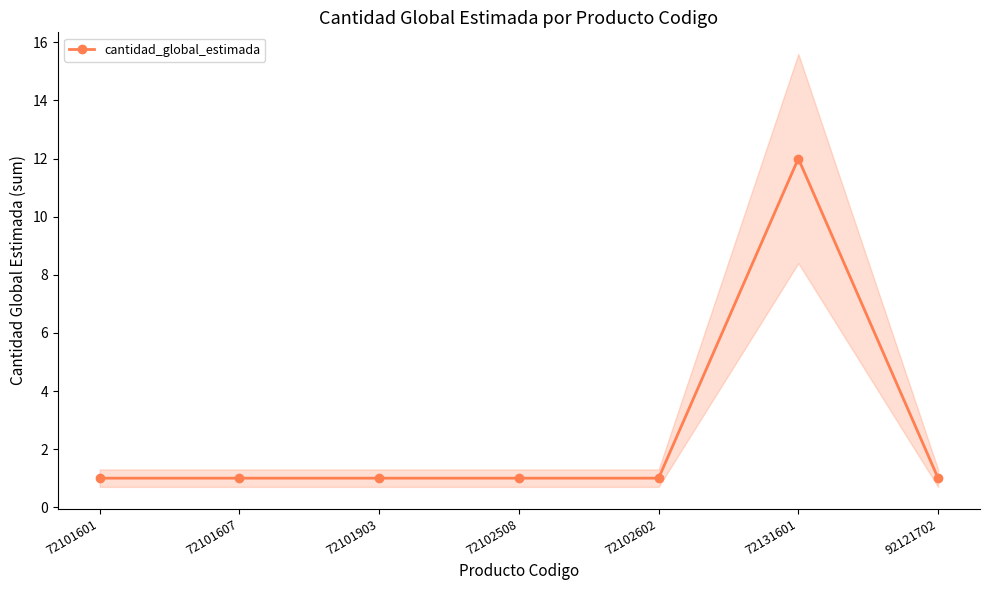

What is the sum of the values at 92121702 and 72102602?

2